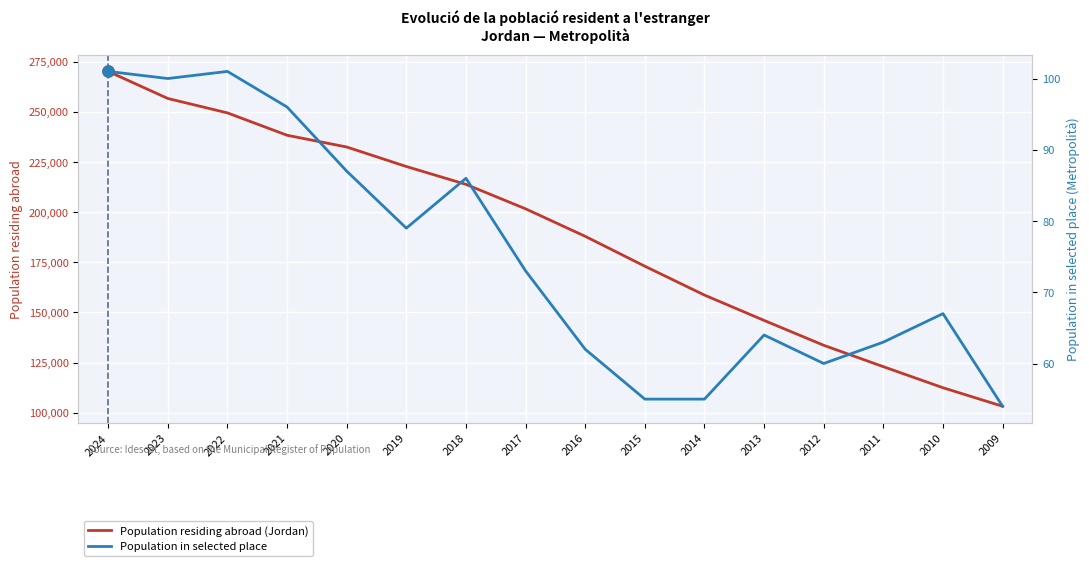

How many data points in Population in selected place are above 73?

7